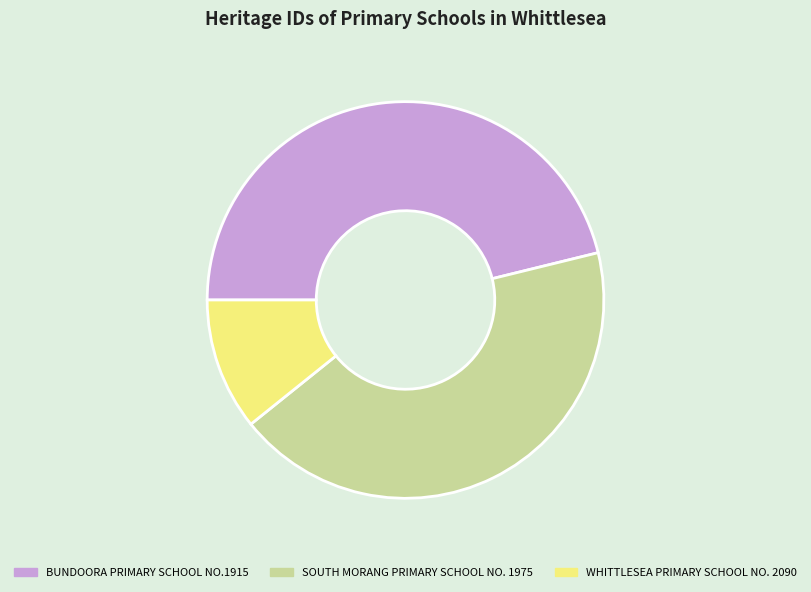

The SOUTH MORANG PRIMARY SCHOOL NO. 1975 slice represents 51% of the pie. True or false?

False